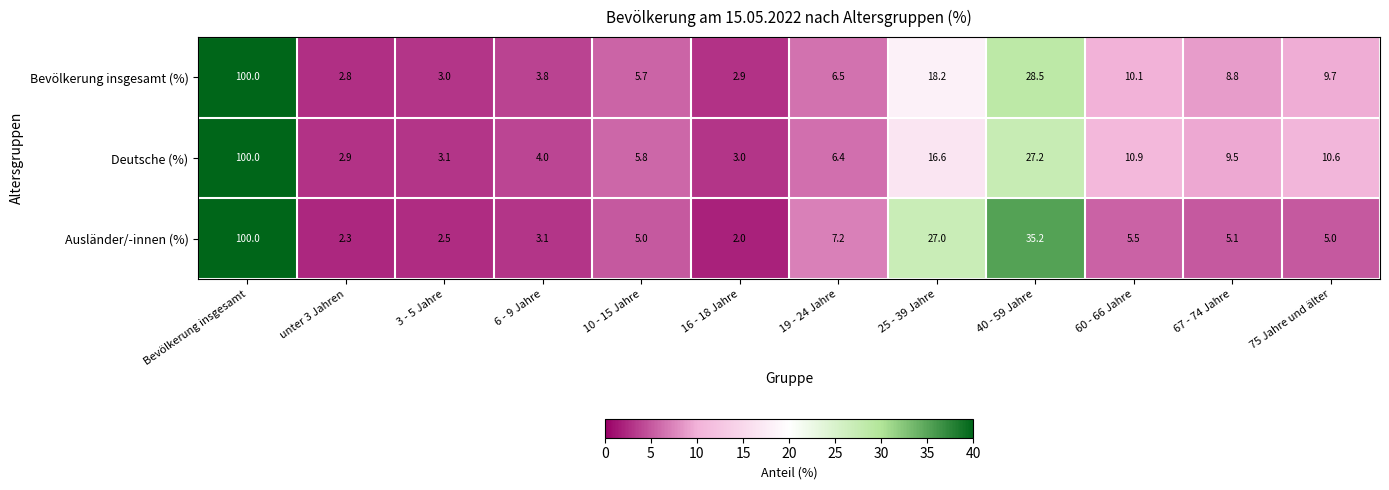

What is the maximum value shown in the chart?

100.0